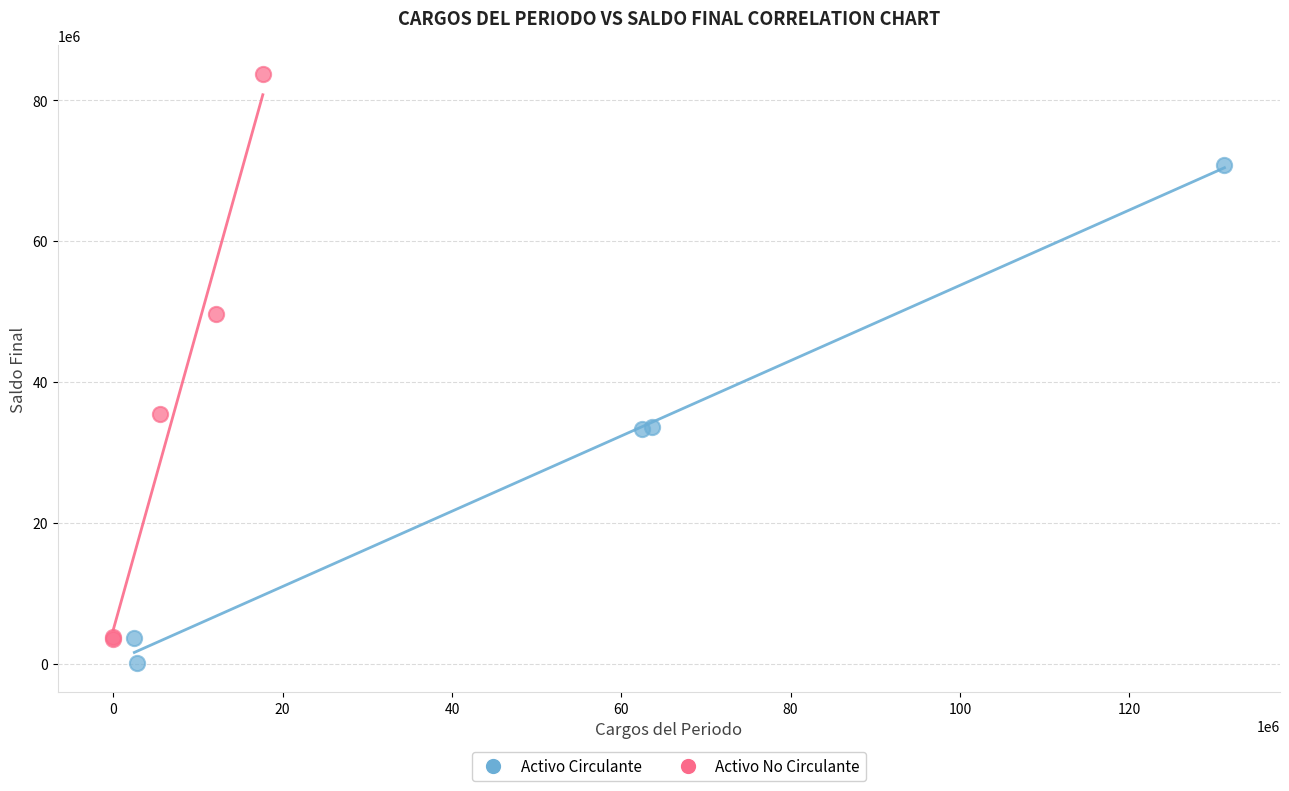

Which series reaches the maximum Y coordinate?

Activo No Circulante